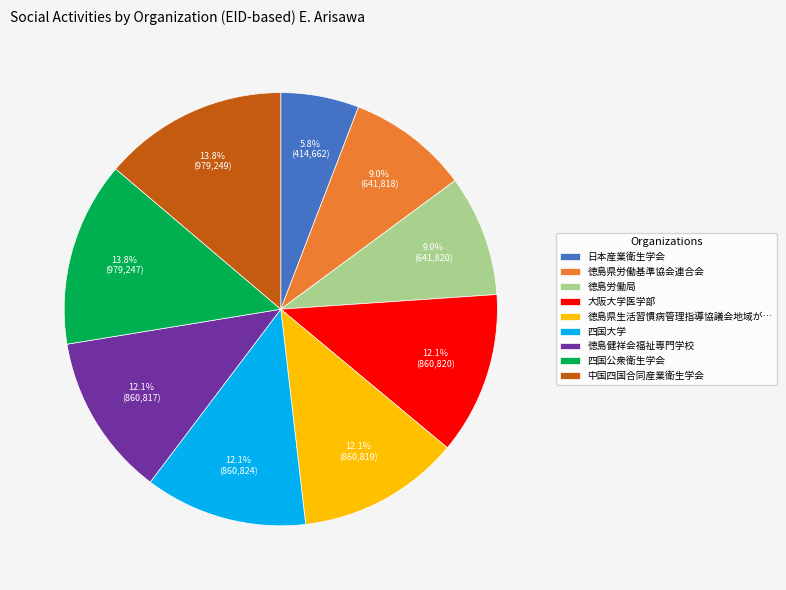

What percentage is NOT represented by 中国四国合同産業衛生学会?

86.2%